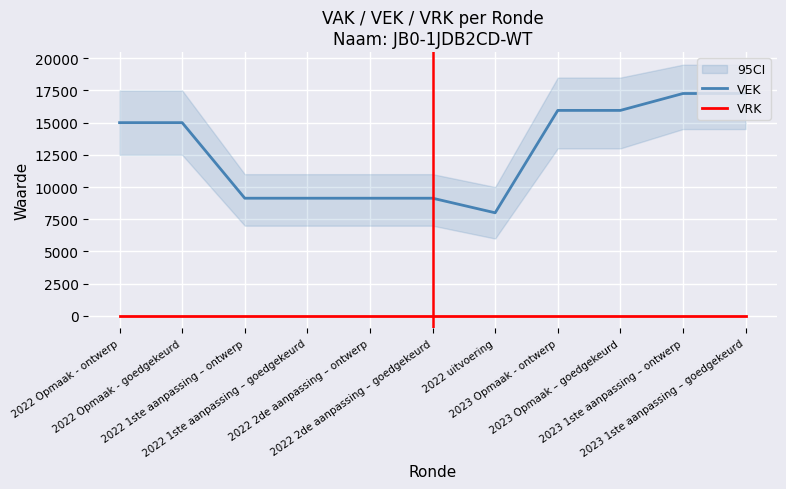

How many lines are shown in the chart?

2